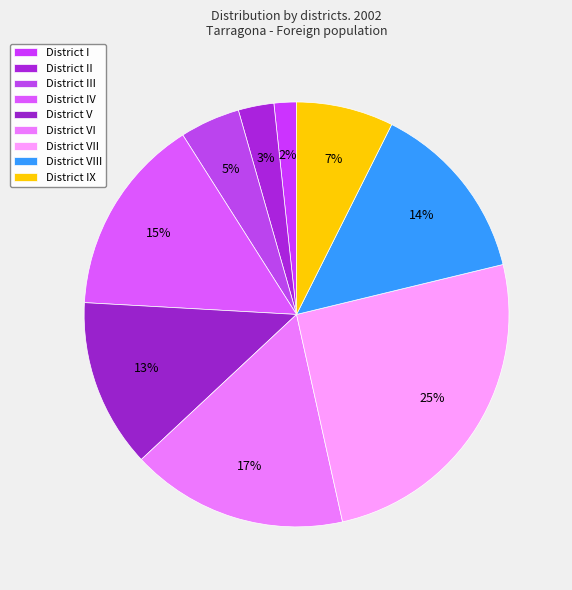

To the nearest percent, what percentage of the pie is District V?

13%